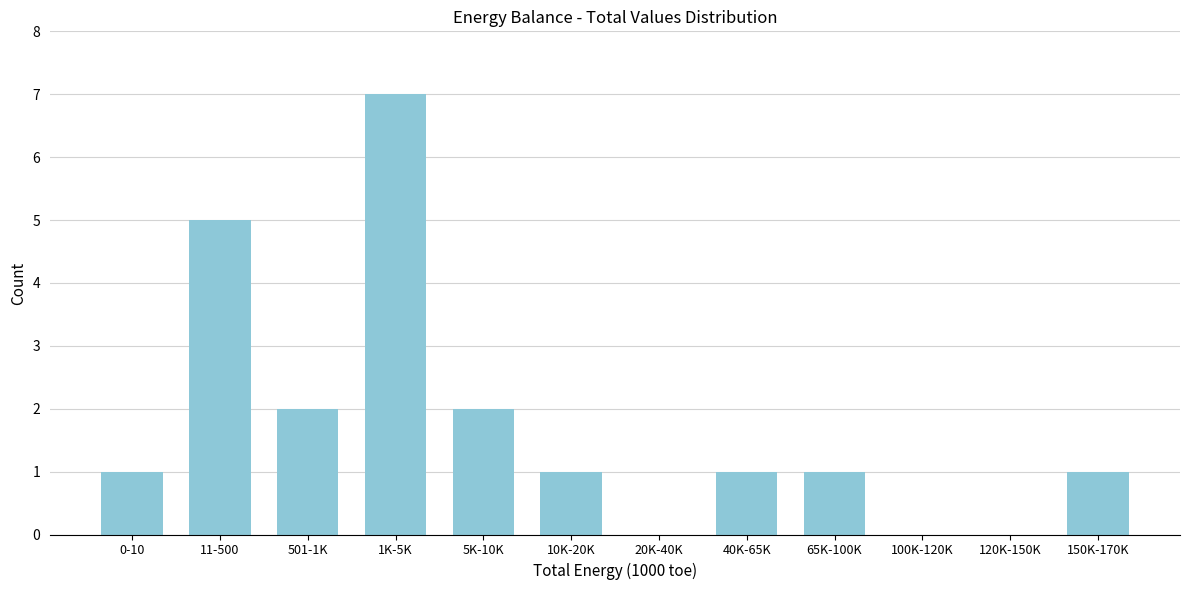

Reading left to right, list all the values displayed in this chart.

0-10=1	11-500=5	501-1K=2	1K-5K=7	5K-10K=2	10K-20K=1	20K-40K=0	40K-65K=1	65K-100K=1	100K-120K=0	120K-150K=0	150K-170K=1